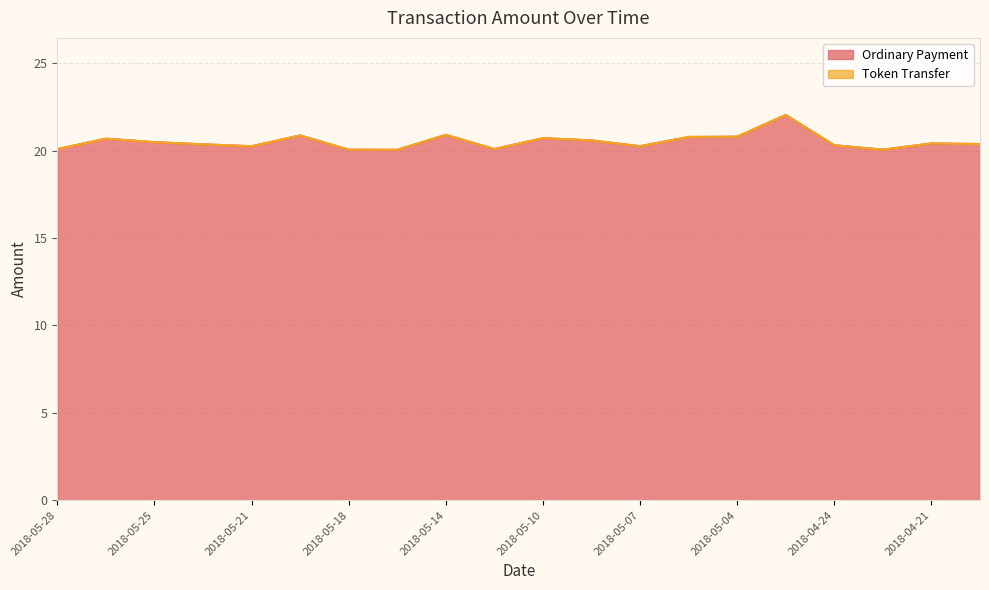

Reading left to right, extract all data points from this chart.

20.1	20.7	20.5	20.4	20.2	20.9	20.1	20.0	20.9	20.1	20.7	20.6	20.3	20.8	20.8	22.0	20.3	20.1	20.4	20.4